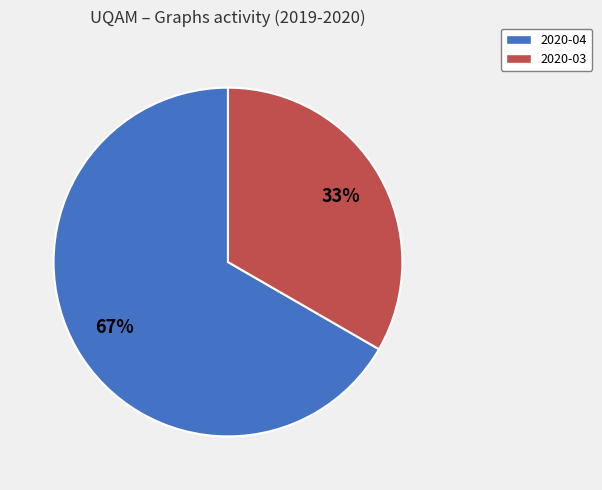

To the nearest percent, what is the average slice percentage?

50%